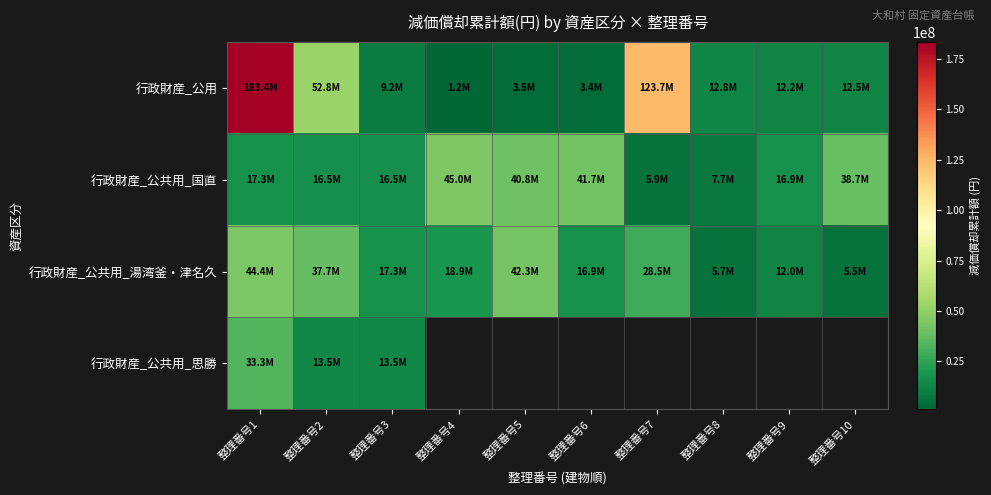

The value of 行政財産_公共用_湯湾釜・津名久 at 整理番号8 is 5746780.0. True or false?

True